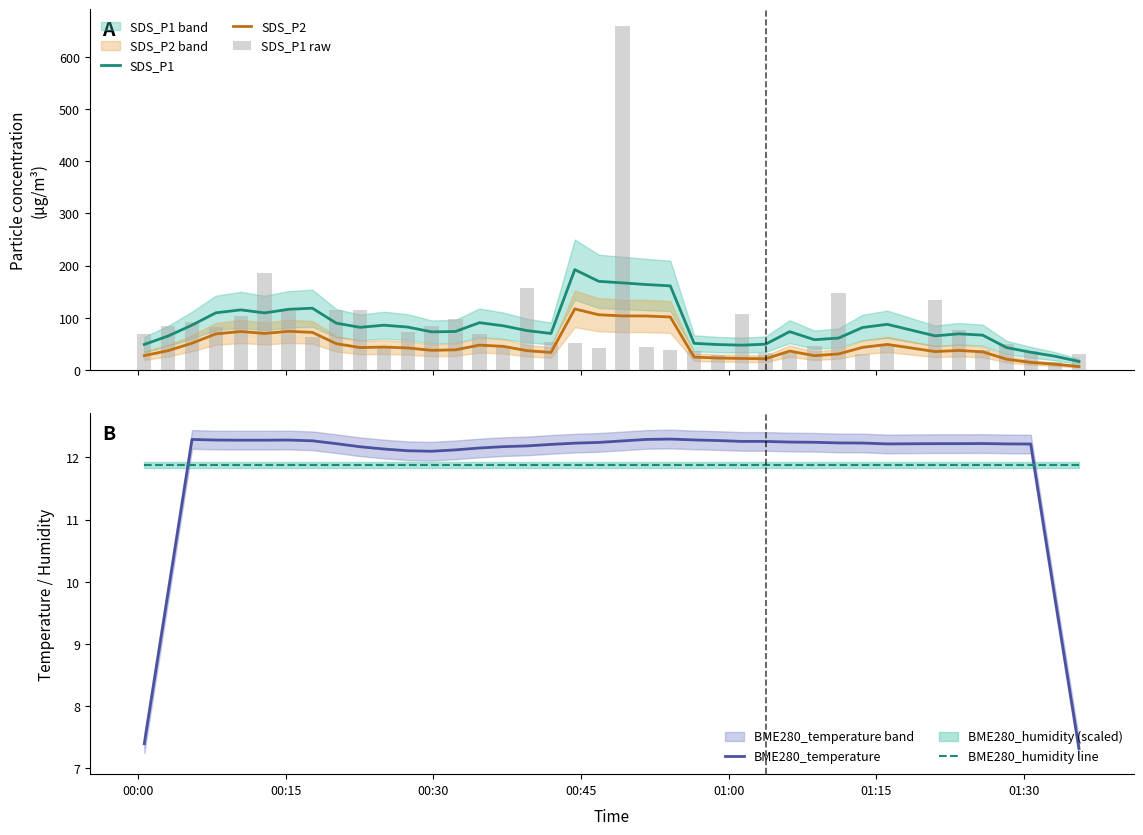

What is the lowest value of the SDS_P1 series?

16.4